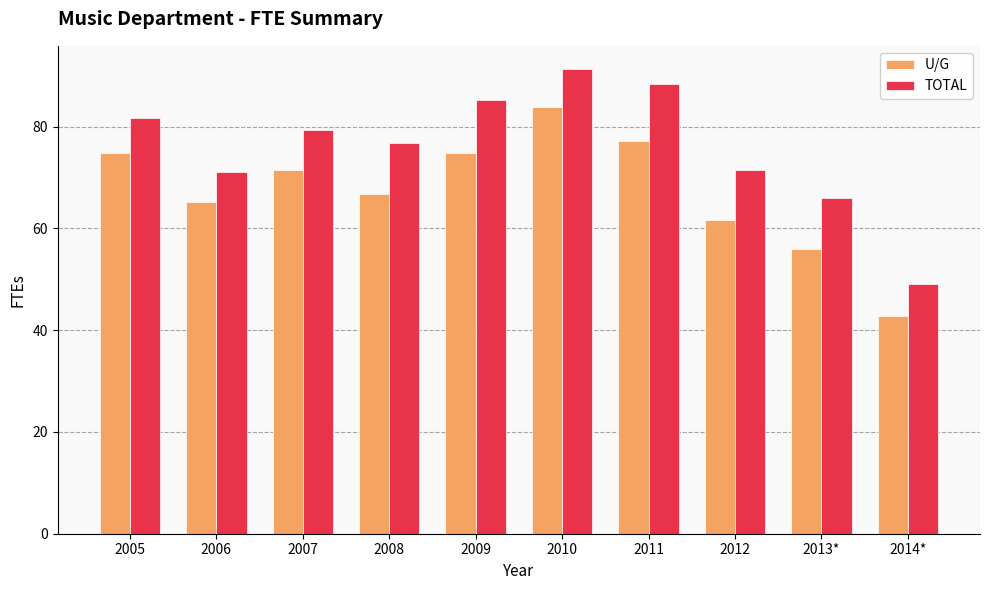

The TOTAL series shows 91.3 at 2010. True or false?

True